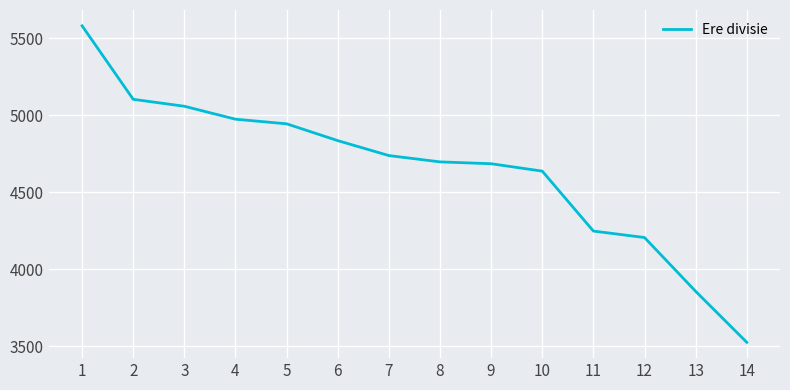

Read the value at 5.

4945